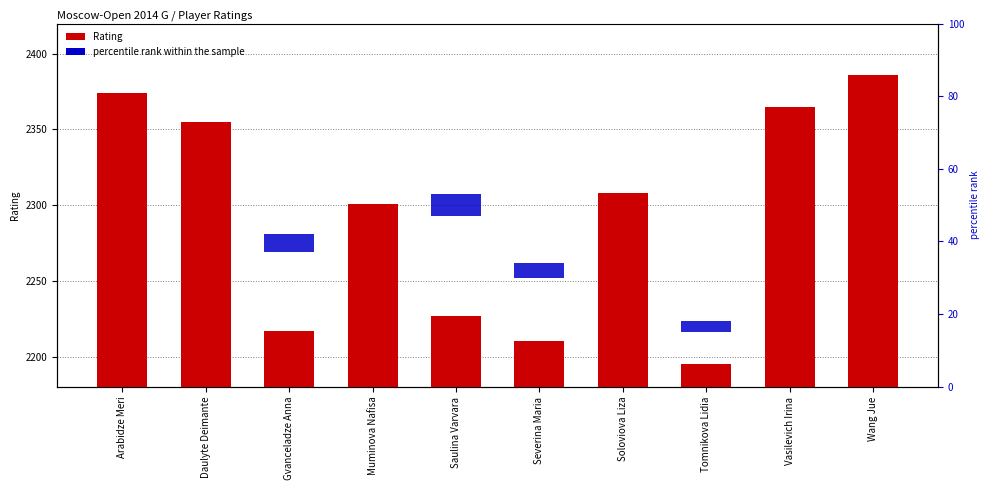

What is the maximum value for Rating?

2386